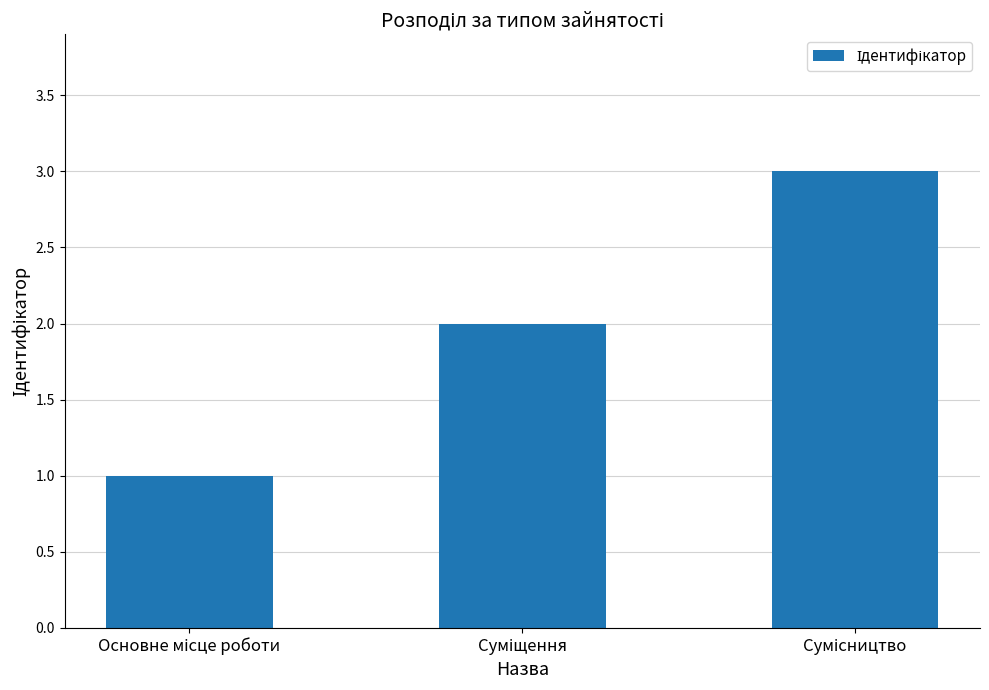

What is the maximum value shown in the chart?

3